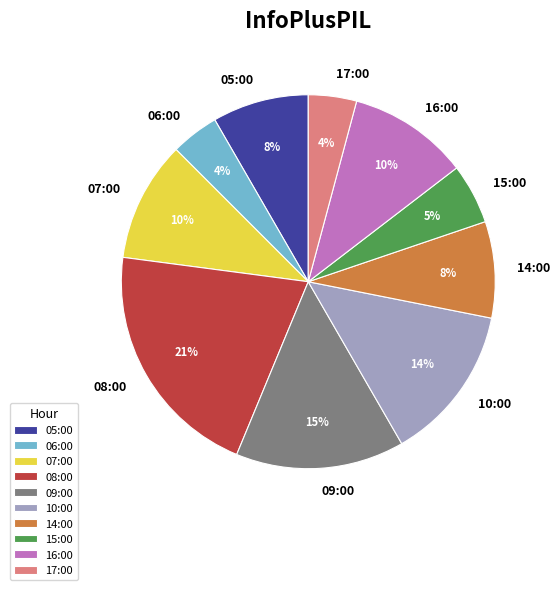

The 10:00 slice represents 4% of the pie. True or false?

False